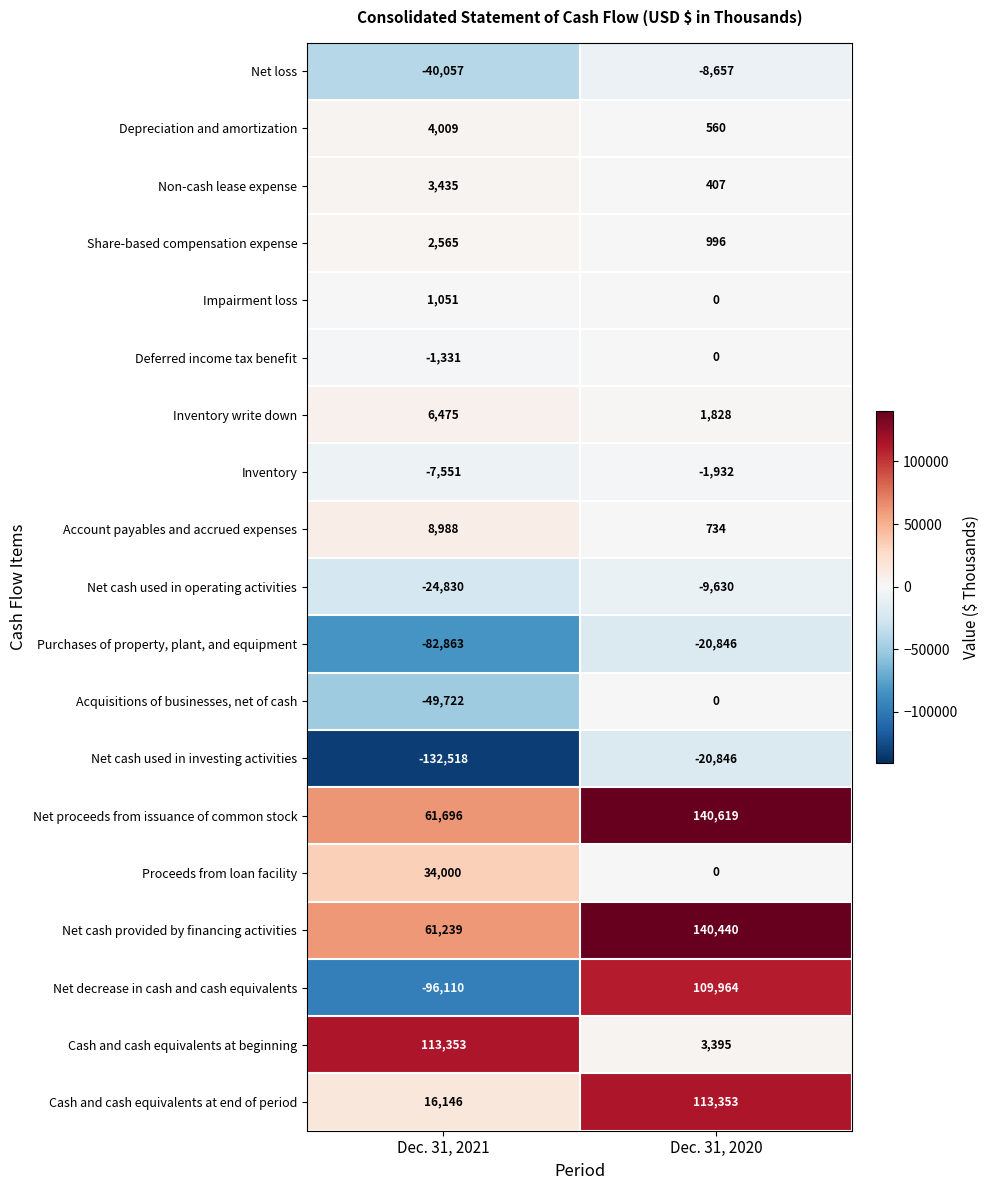

Which series has the largest range (max minus min)?

Net decrease in cash and cash equivalents